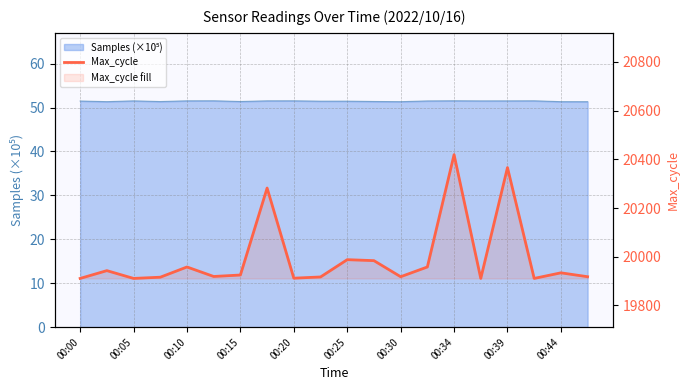

How many interior local peaks (higher than both neighbors) does the data have?

7